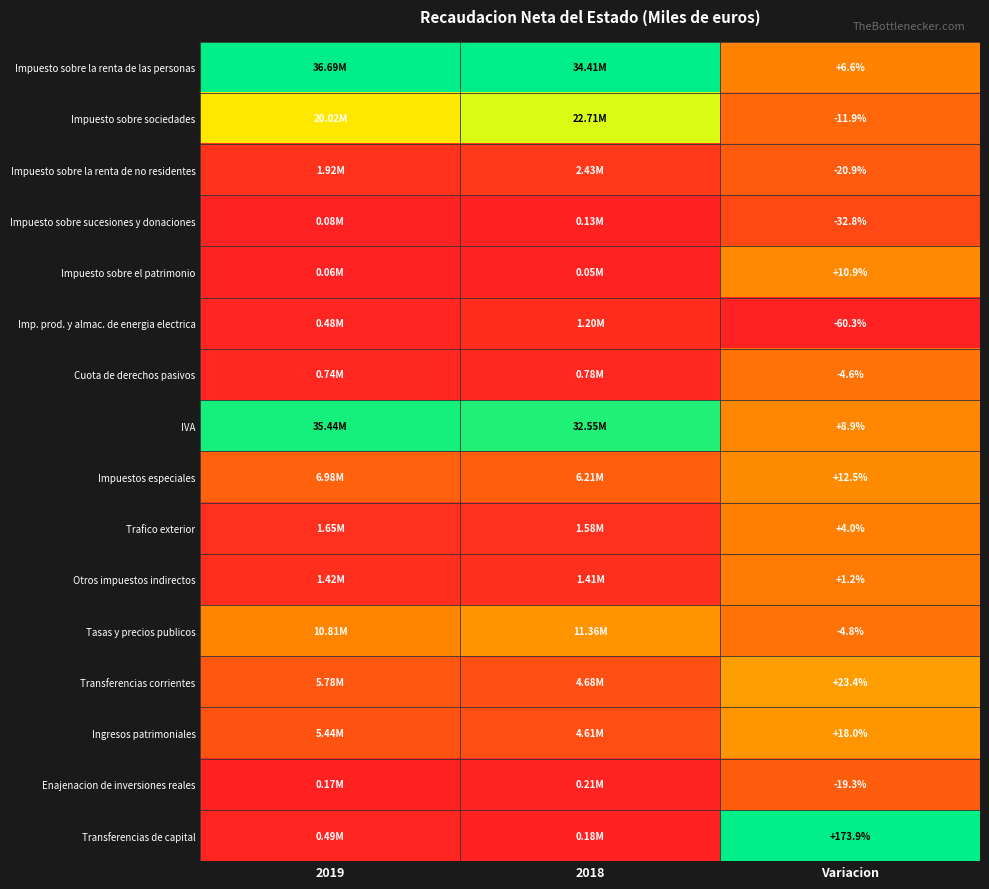

What value does the Tasas y precios publicos series have at Variacion?

0.2